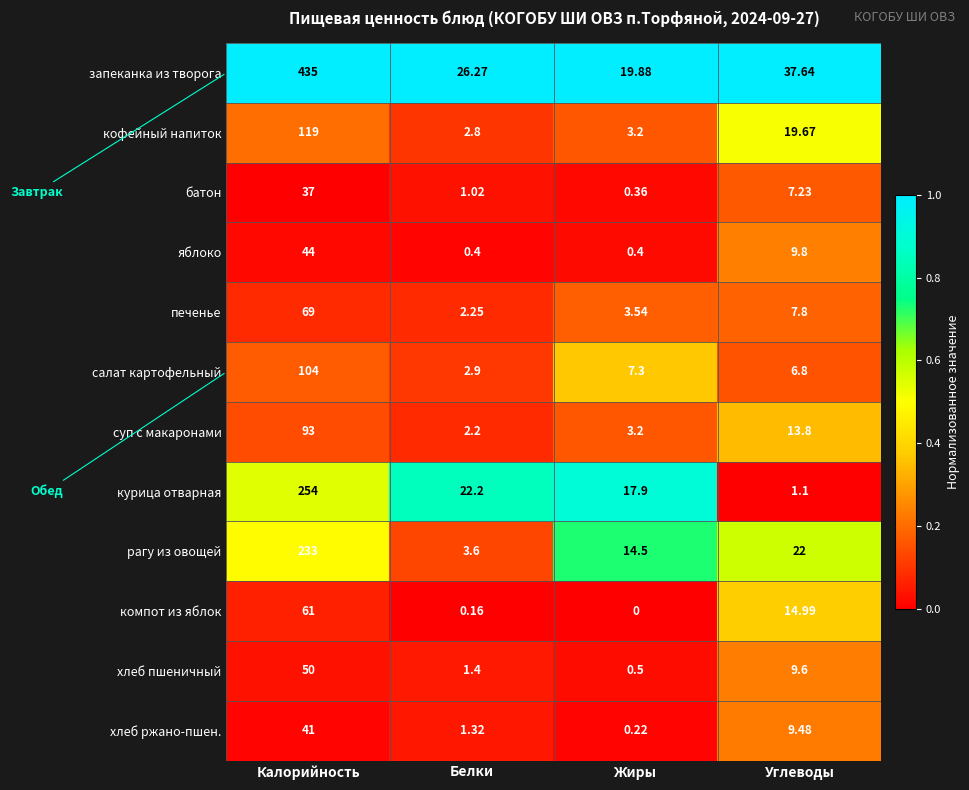

Which category has the highest value across all series?

Калорийность